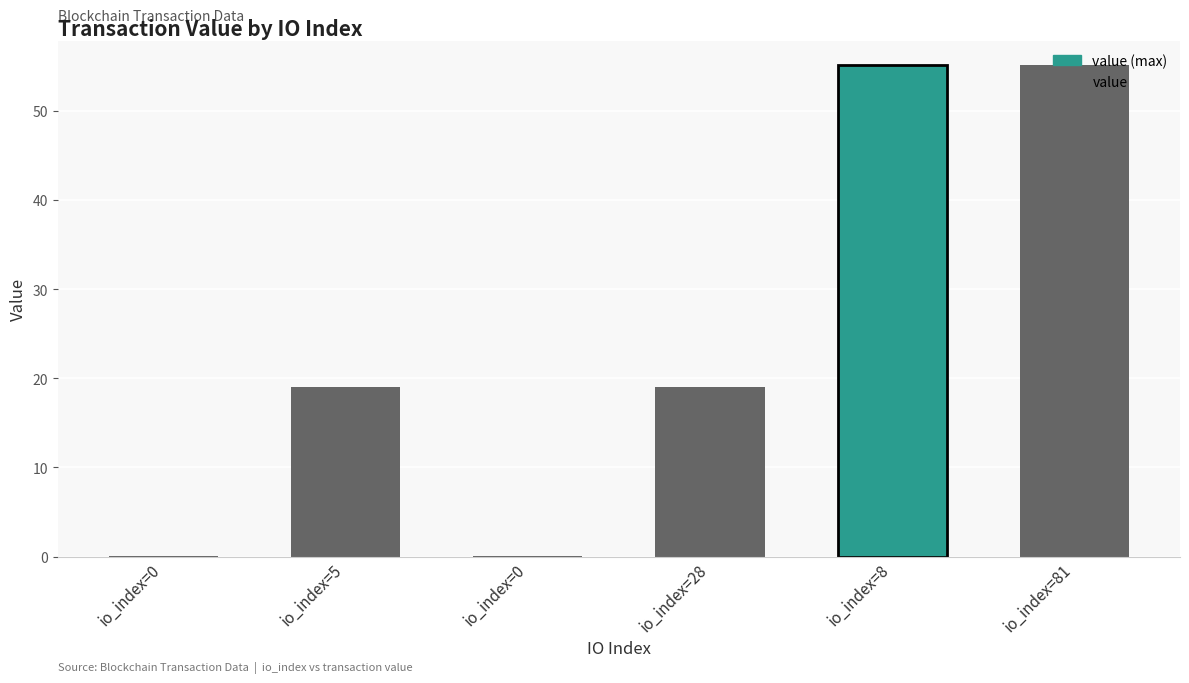

Reading right to left, extract all data points from this chart.

io_index=81=55.1	io_index=8=55.1	io_index=28=19.0	io_index=0=0.0	io_index=5=19.0	io_index=0=0.0